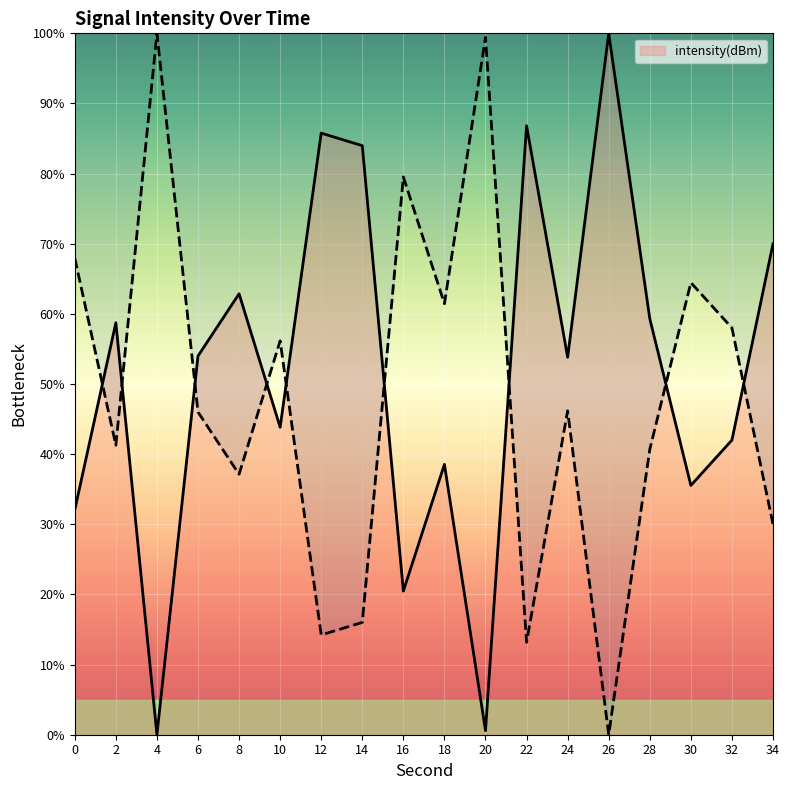

True or false: the data has more than 2 interior local peaks.

True